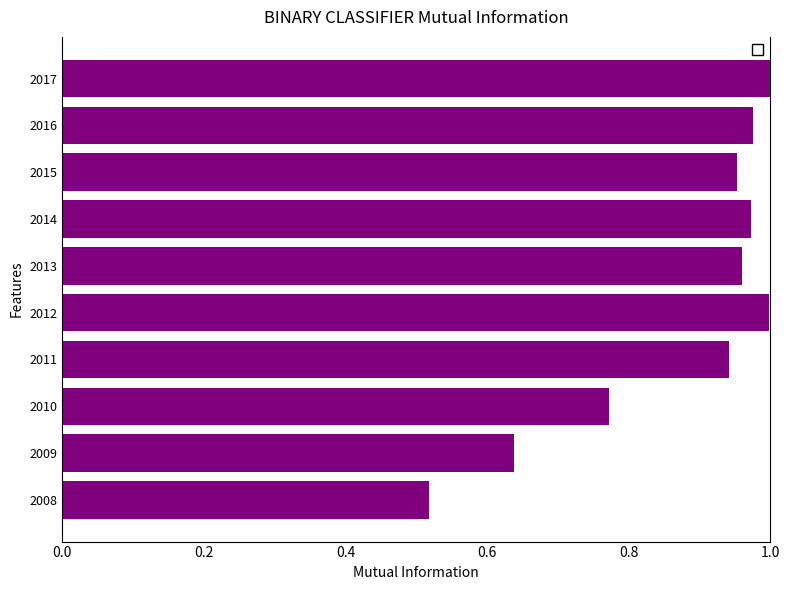

At which label is the value closest to 0?

2008